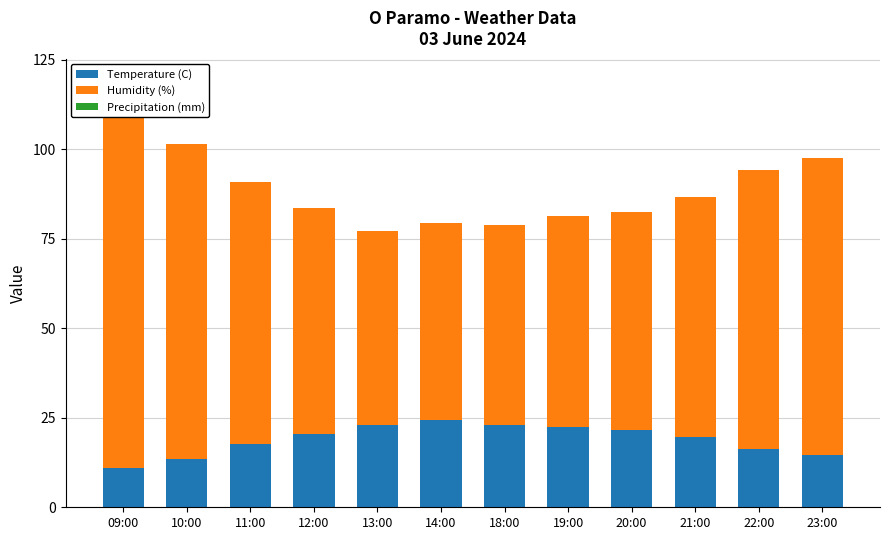

What is the sum of the Temperature (C) values at 20:00 and 13:00?

44.6